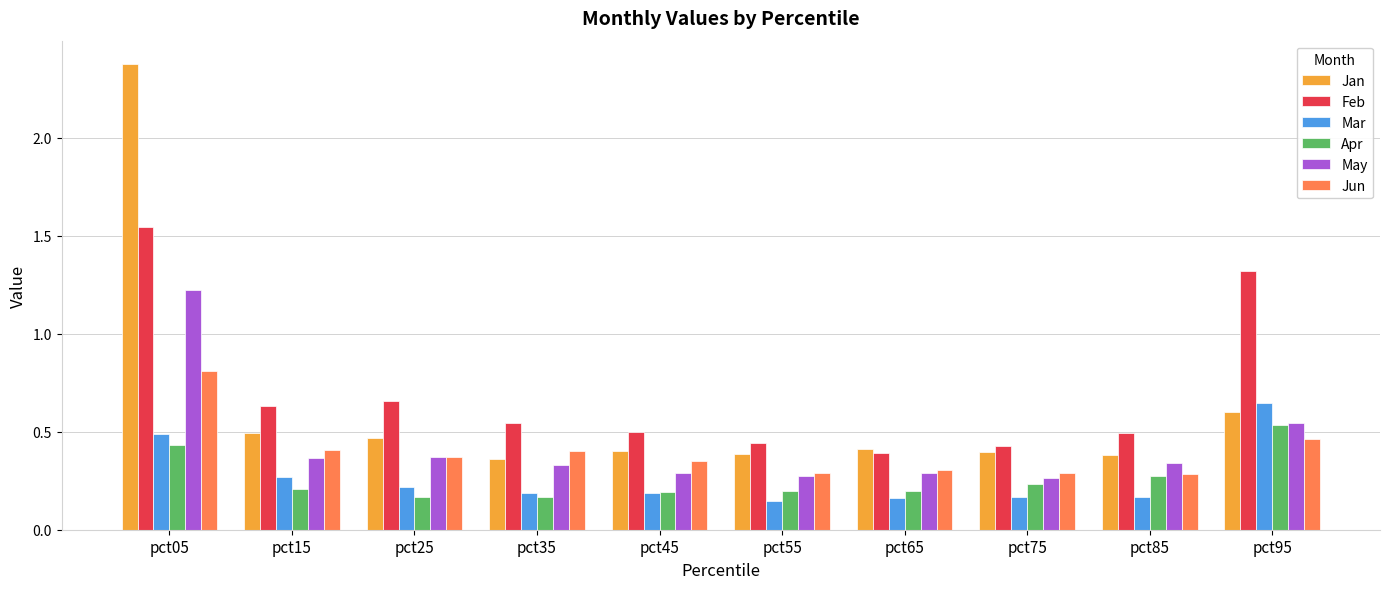

What is the total value across all series at pct15?

2.4